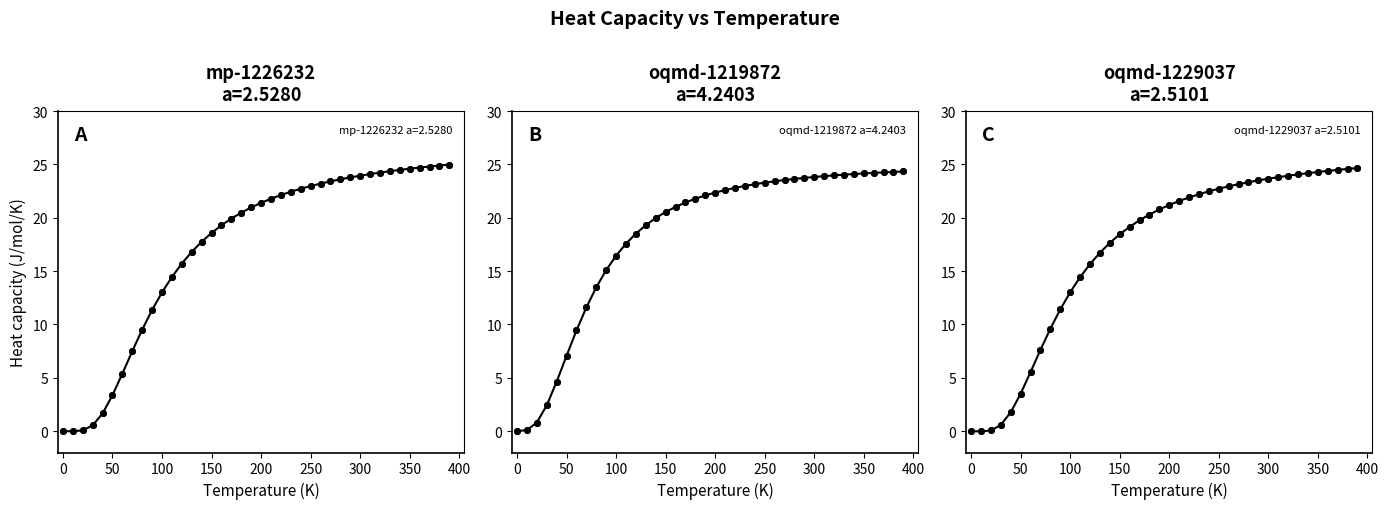

What are all the series names shown in the legend?

mp-1226232 a=2.5280, oqmd-1219872 a=4.2403, oqmd-1229037 a=2.5101